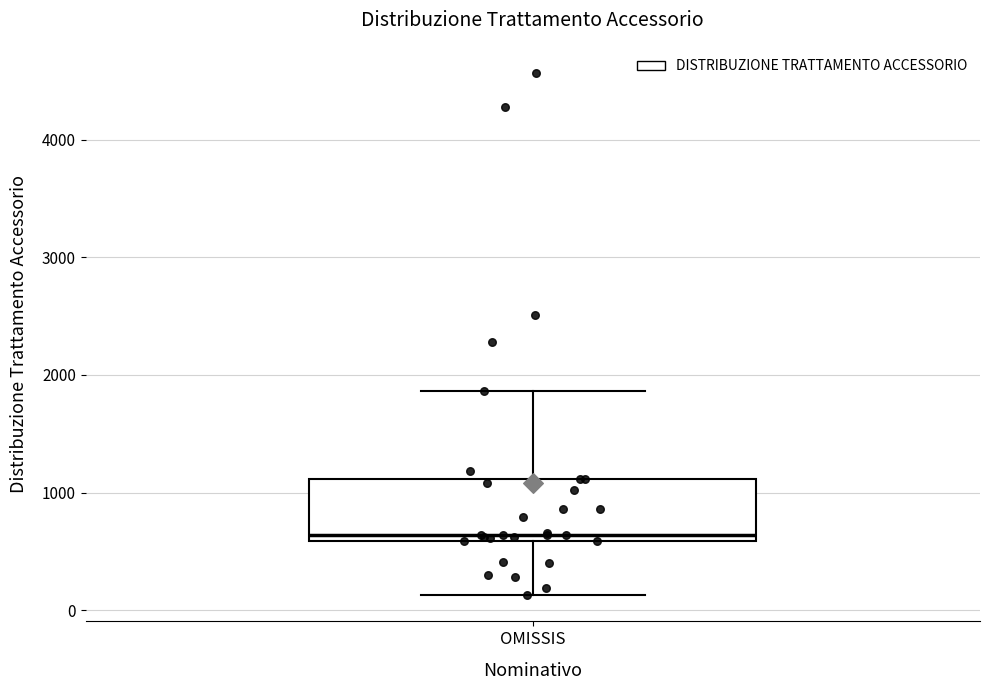

Read this box plot against the y-axis: the position of the median line, the range covered by the box, and the ends of both whiskers. The values are not printed on the chart, so give them approximately, as read against the axis.

median 600 (just above the box's lower edge), box 600 to 1100, whiskers 100 to 1900